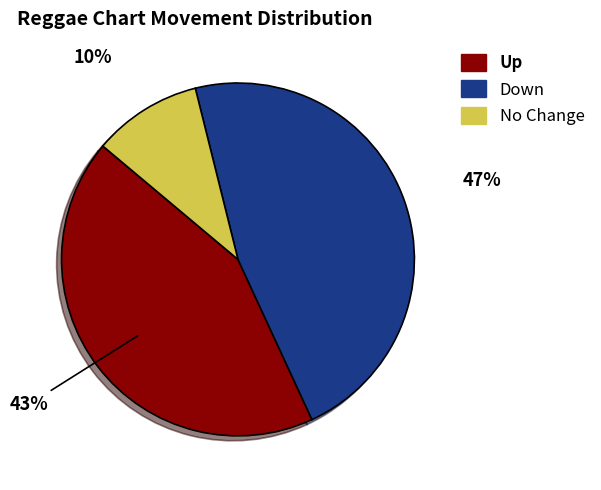

To the nearest percent, what is the difference between the largest and smallest slice percentages?

37%